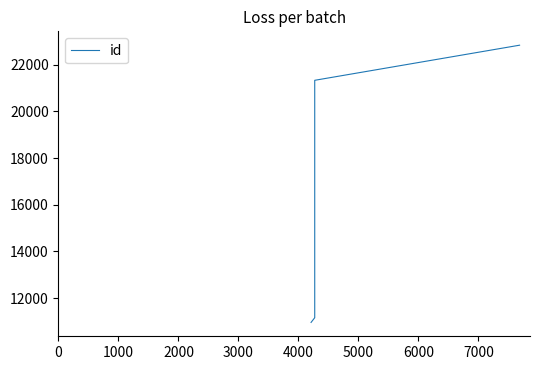

How many lines are shown in the chart?

1